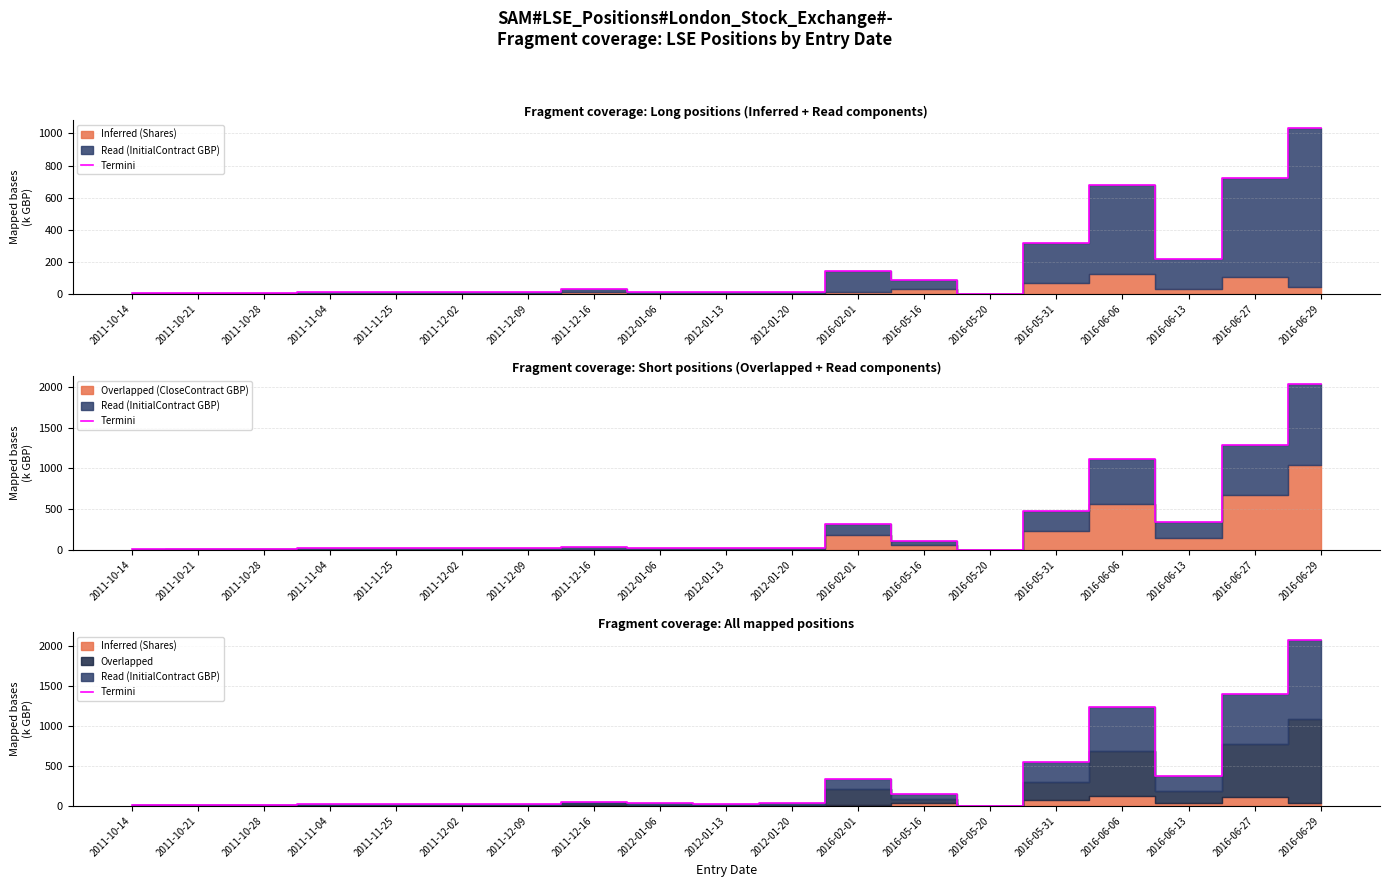

How many lines are shown in the chart?

1